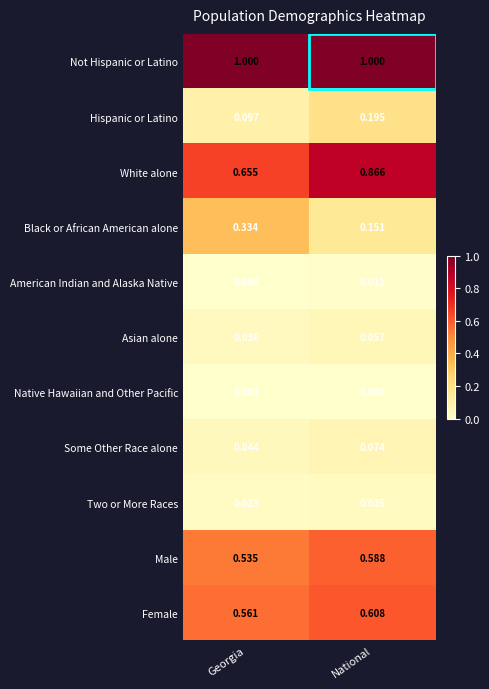

List the labels in order of Female value, largest first.

National, Georgia